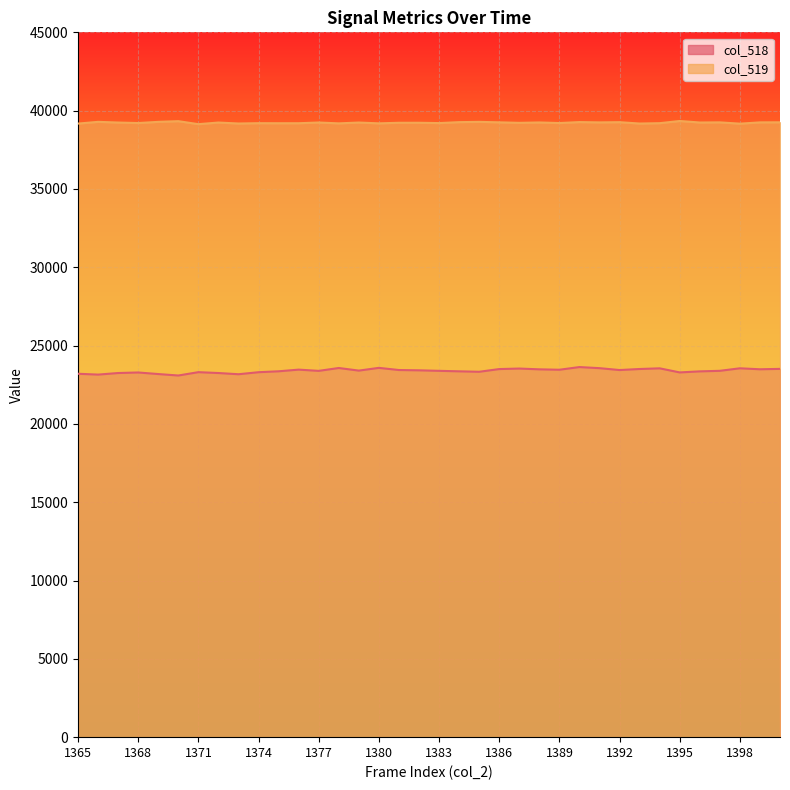

Reading left to right, list all the values displayed in this chart.

col_518: 23201	23148	23248	23283	23183	23090	23303	23248	23171	23300	23359	23465	23386	23569	23403	23578	23440	23421	23388	23357	23328	23501	23534	23484	23458	23629	23559	23439	23505	23548	23287	23354	23389	23550	23488	23513
col_519: 39174	39285	39241	39209	39284	39328	39137	39241	39179	39200	39197	39197	39243	39188	39241	39189	39226	39227	39206	39266	39284	39254	39222	39246	39209	39270	39250	39264	39177	39200	39339	39243	39252	39169	39251	39256